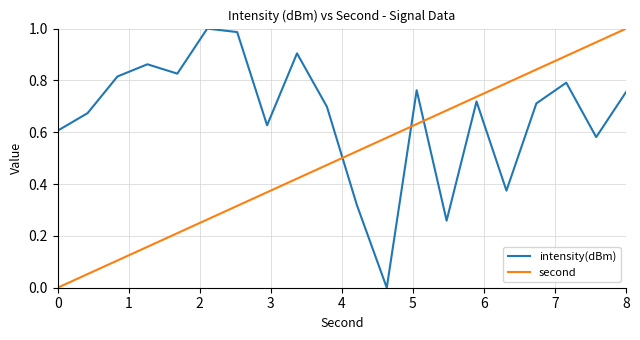

Which series has the largest total across all categories?

intensity(dBm)